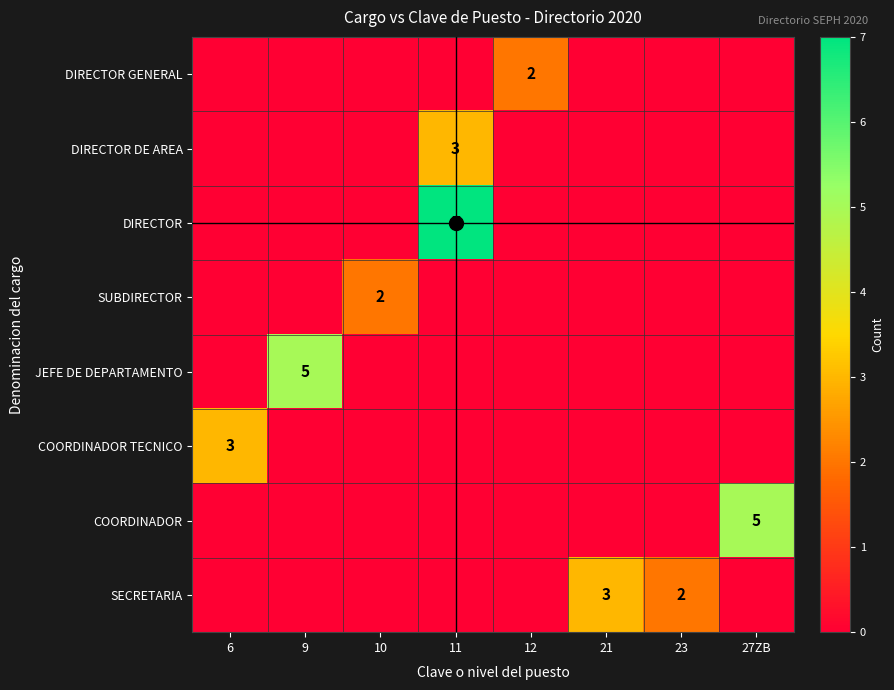

Is the value of DIRECTOR DE AREA at 21 greater than the value of SECRETARIA at 27ZB?

No